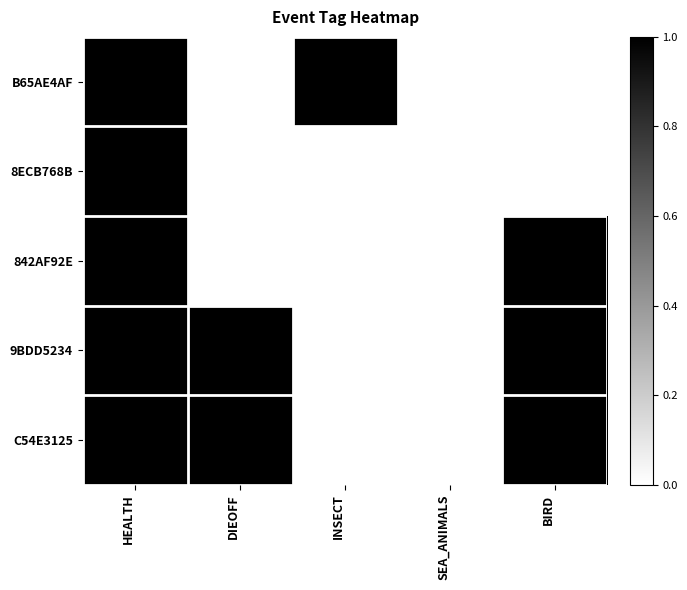

What is the total value across all series at HEALTH?

5